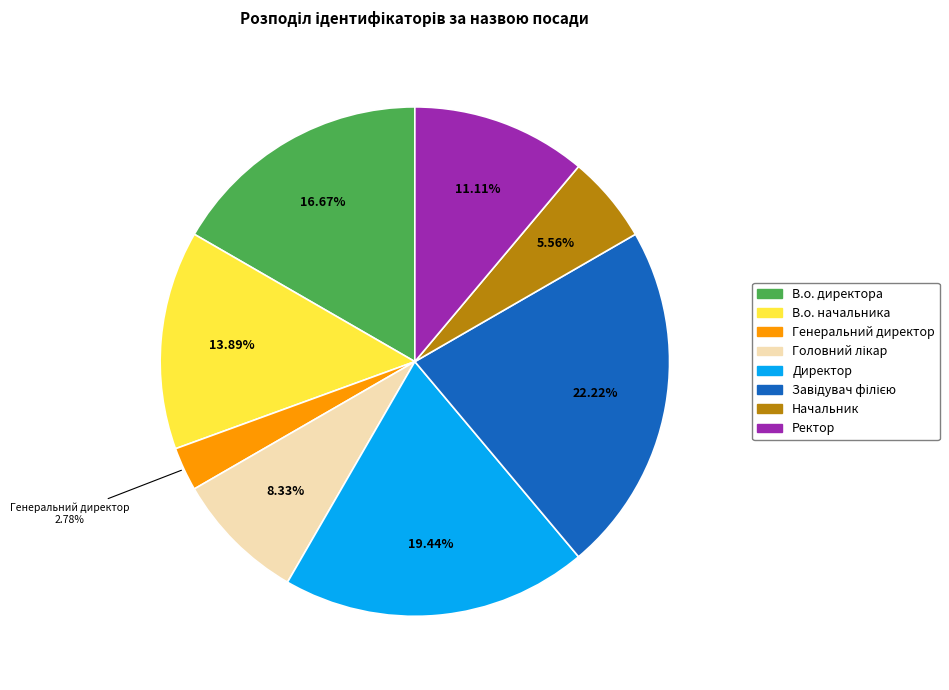

What is the smallest slice in the pie chart?

Генеральний директор